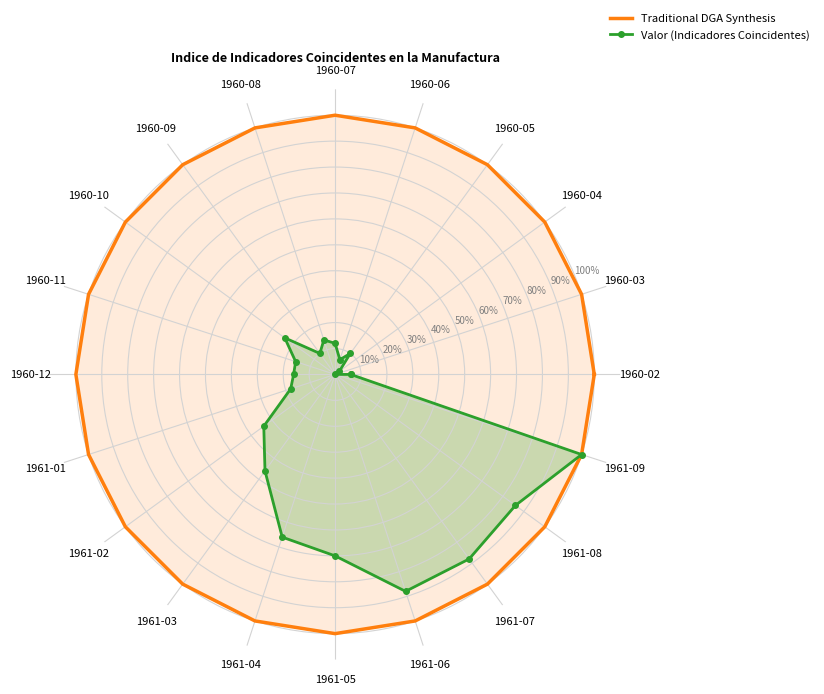

At 1960-02, list the series in order from largest to smallest.

Traditional DGA Synthesis, Valor (Indicadores Coincidentes)